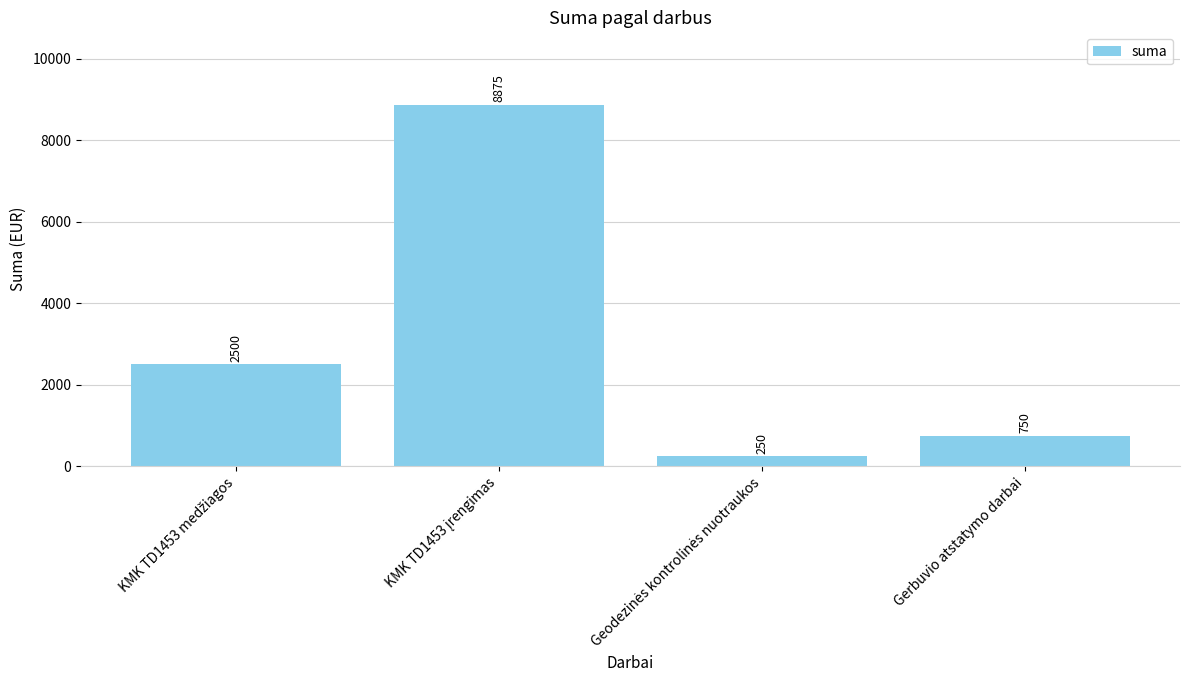

What is the average value?

3094